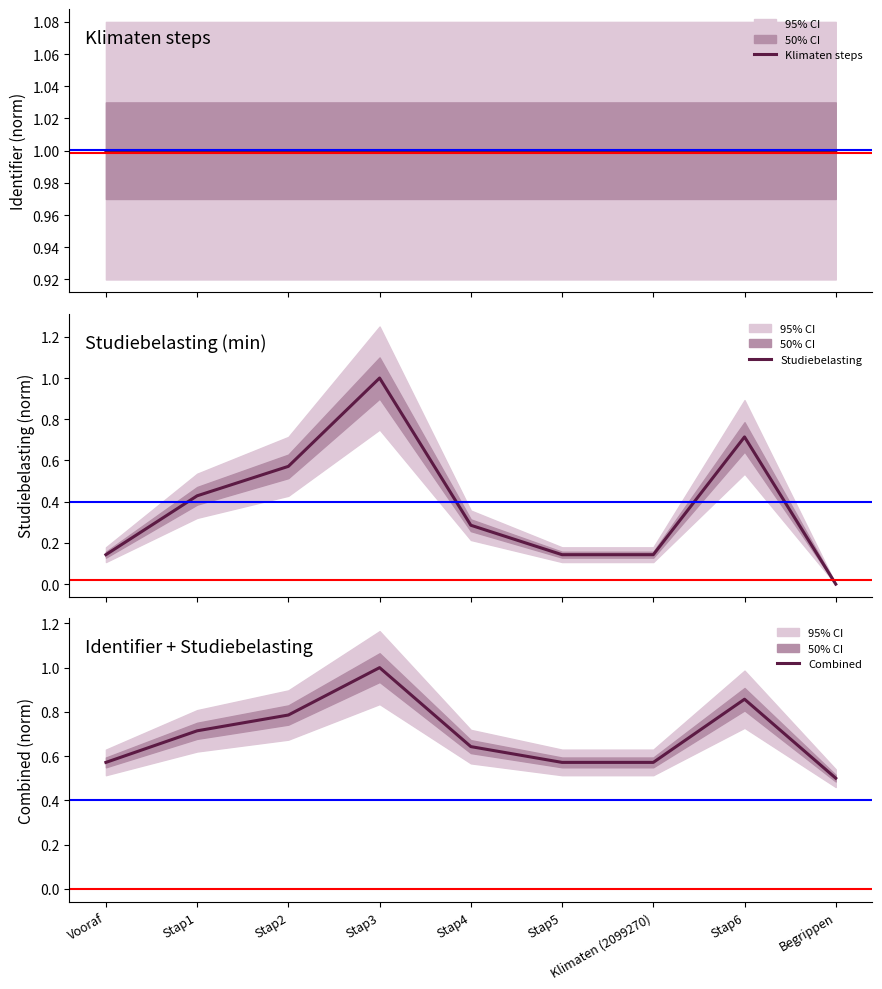

The Combined series shows 0.6 at Klimaten (2099270). True or false?

True